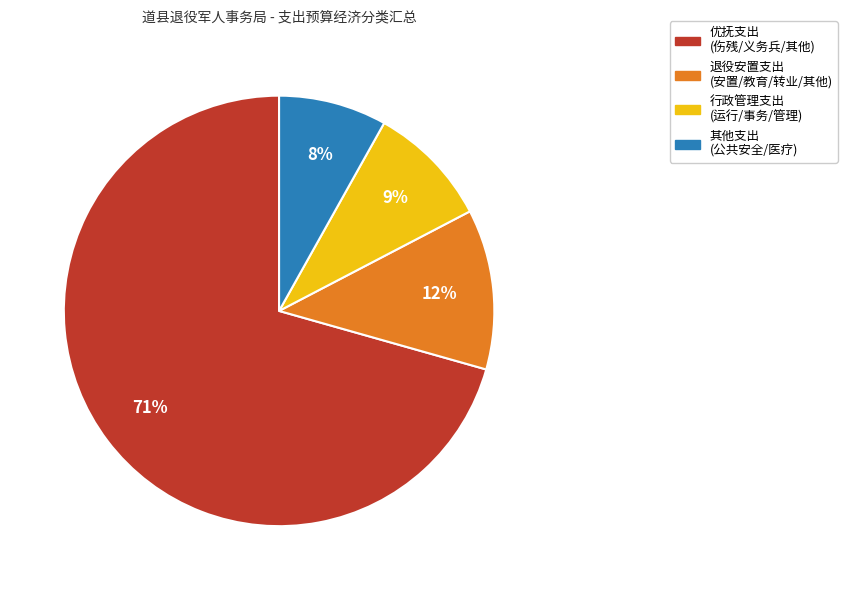

Is there any slice that represents more than half of the pie?

Yes